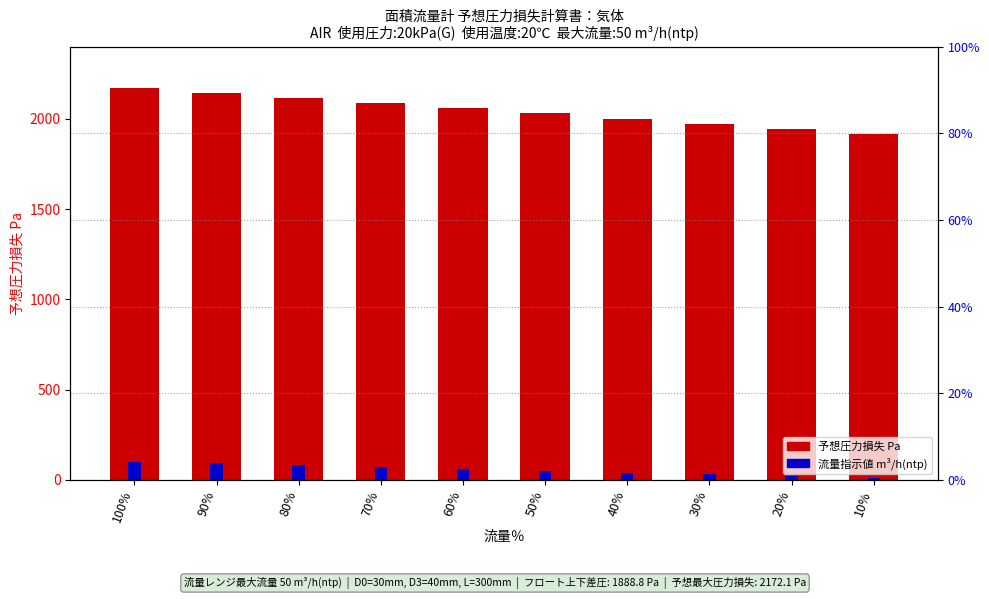

What is the label of the 10th bar from the left?

10%